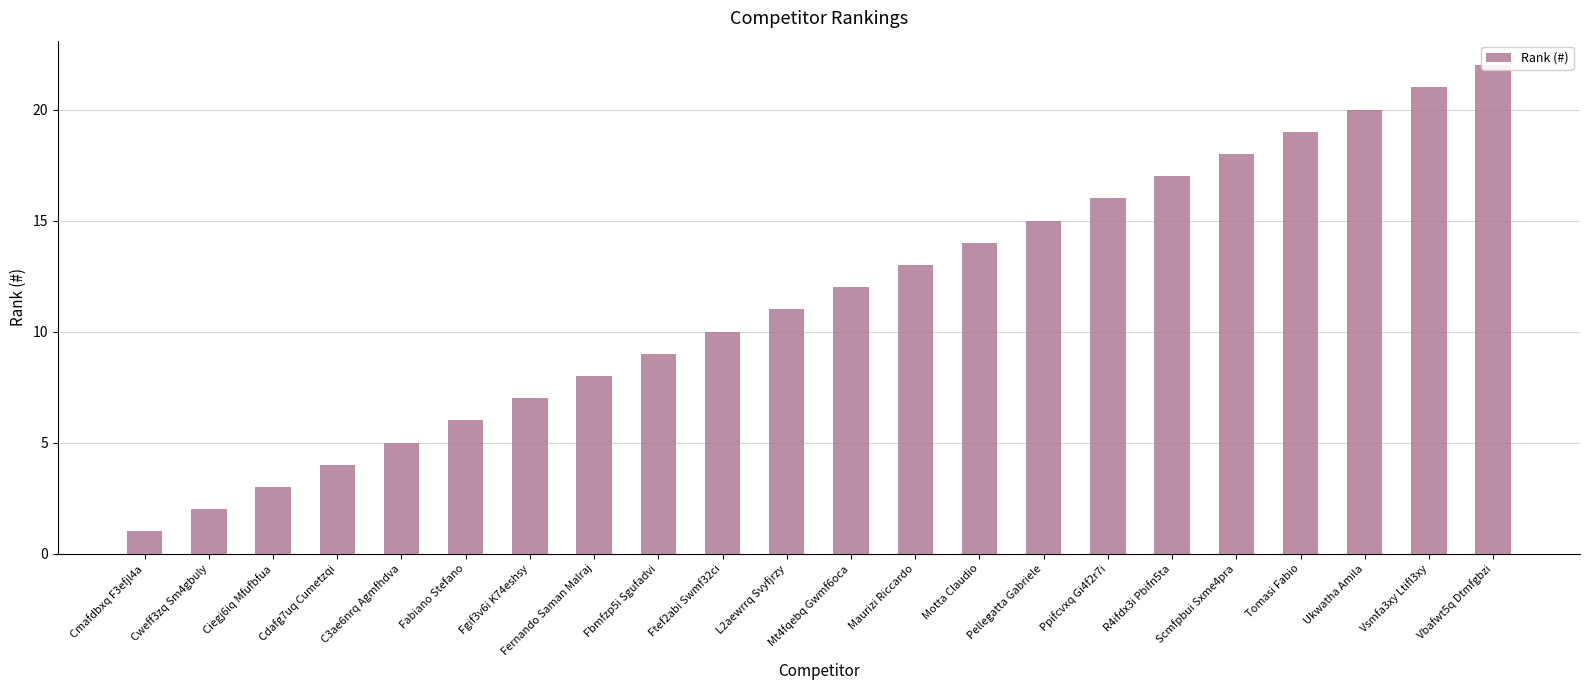

How many data points are less than 12?

11